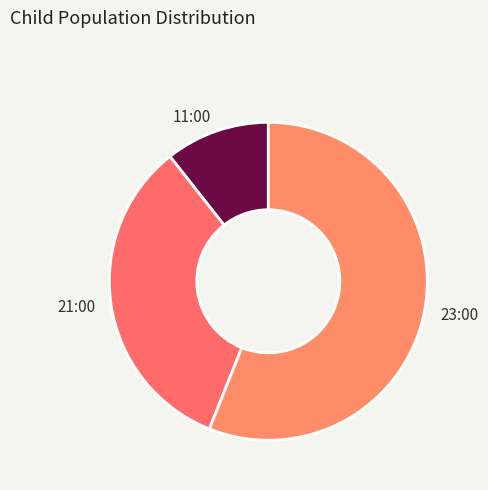

Is there any slice that represents more than half of the pie?

Yes